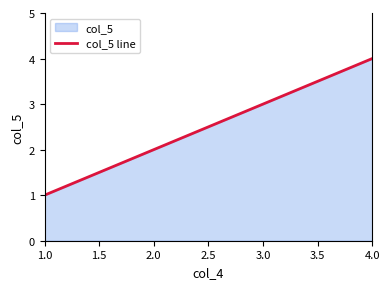

What is the smallest value displayed?

1